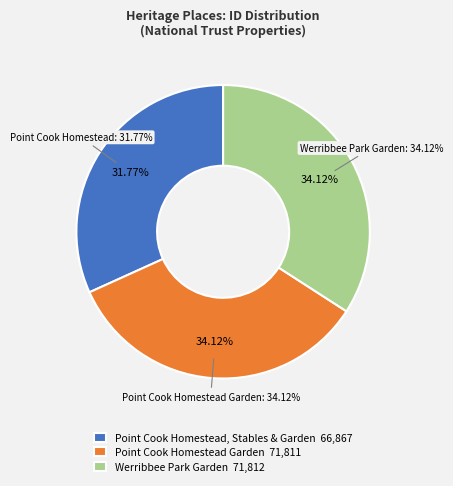

Count the number of slices in the pie.

3